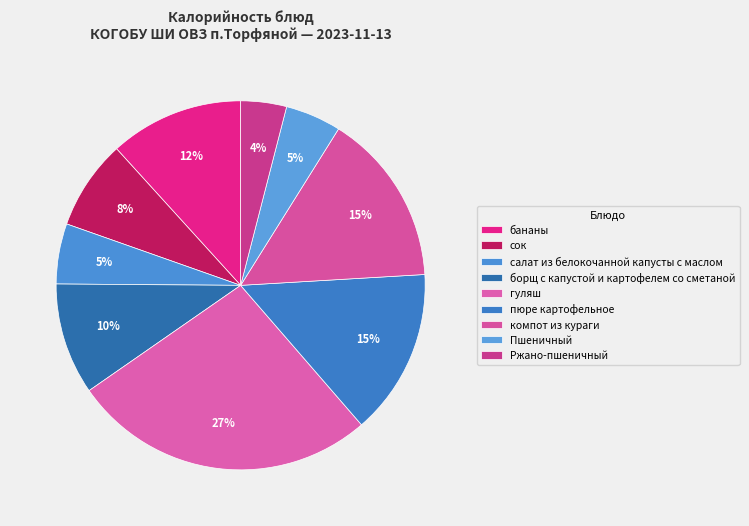

Between сок and Ржано-пшеничный, which is larger?

сок